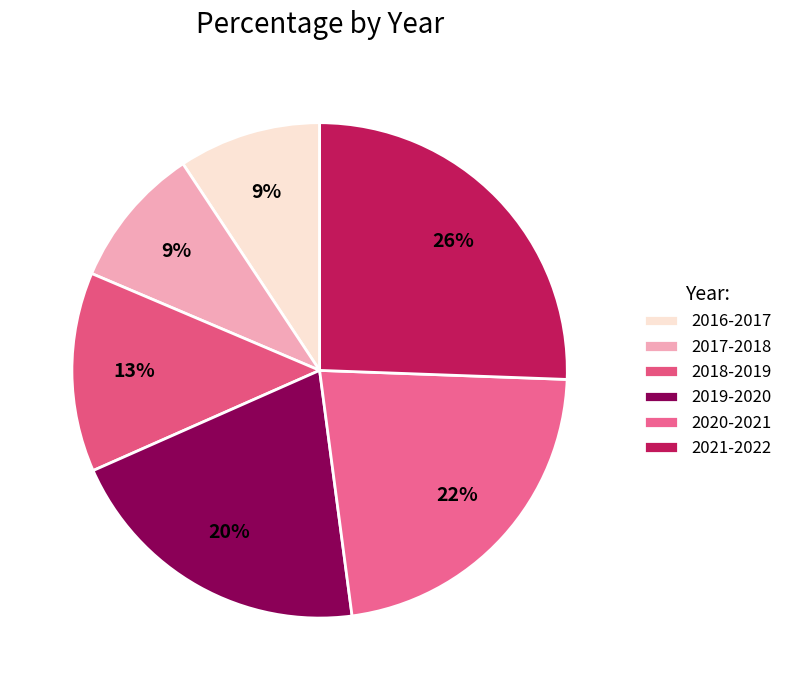

Which category has the biggest portion of the pie?

2021-2022